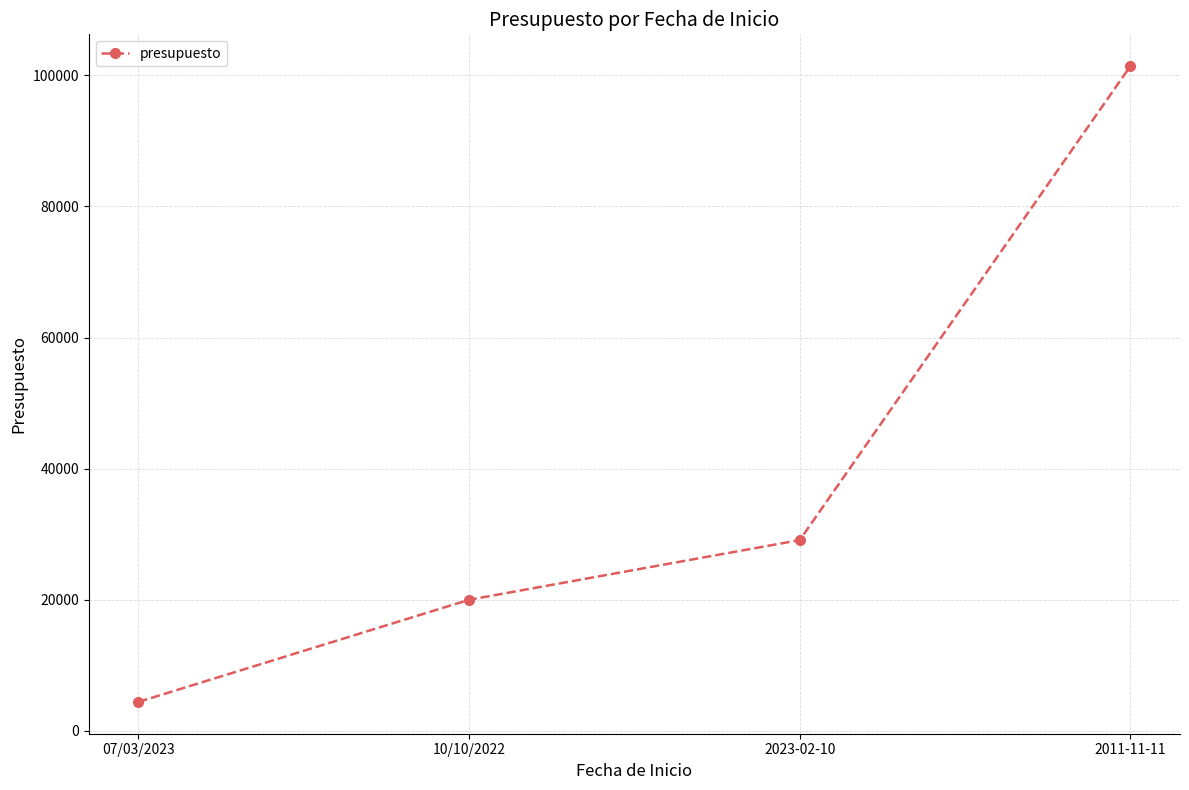

How many lines are shown in the chart?

1